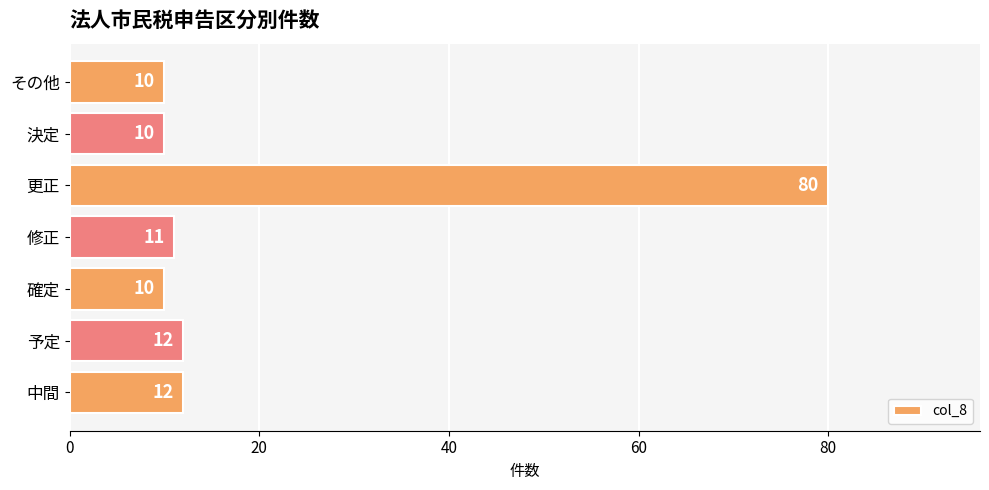

Are the bars grouped side by side (vs. stacked)?

No